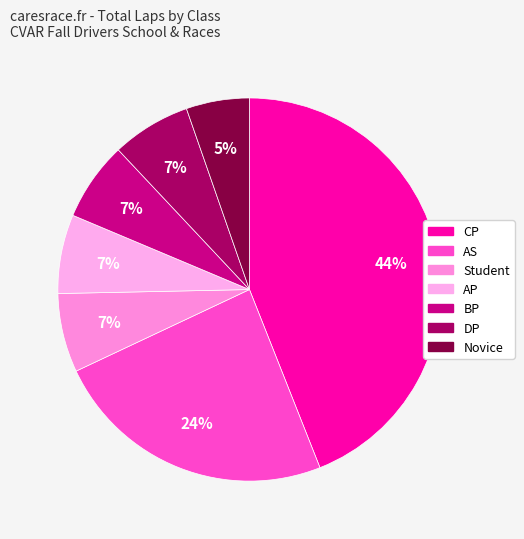

To the nearest percent, what is the average slice percentage?

14%